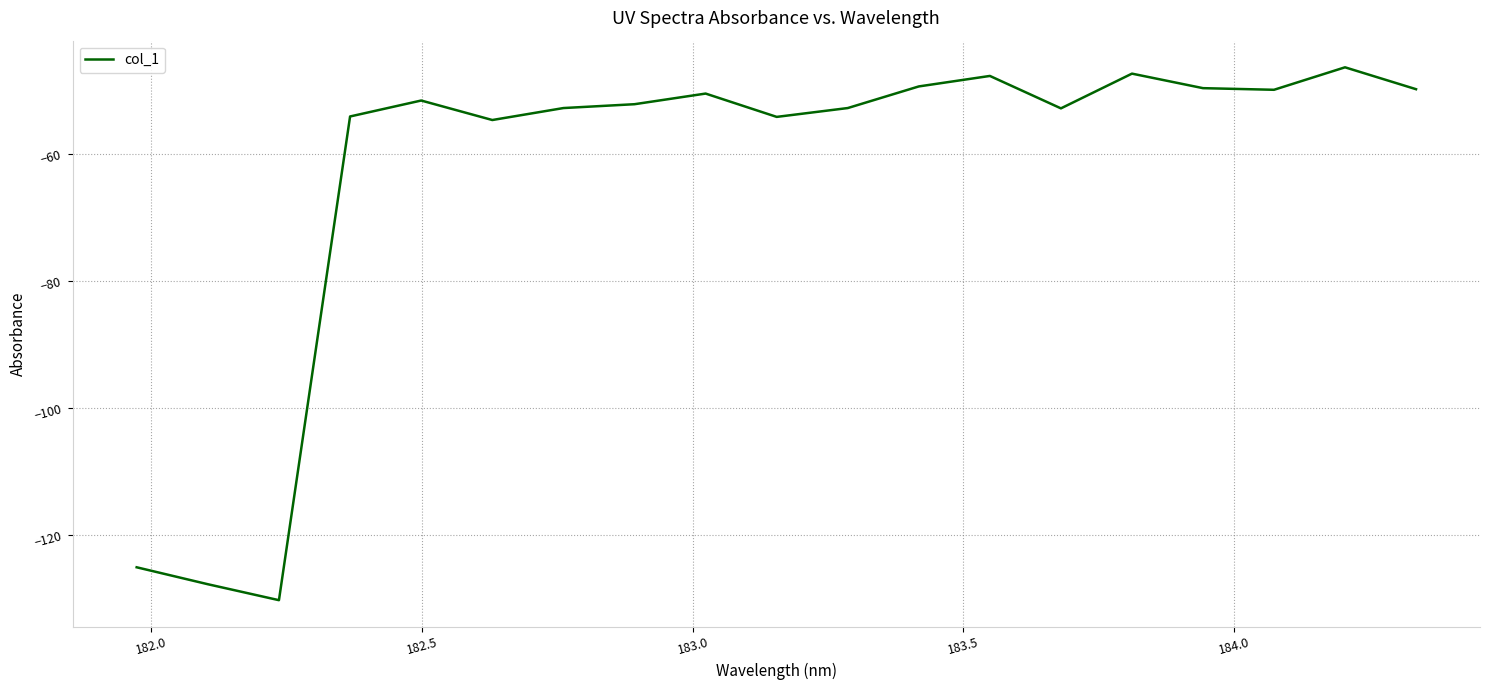

What is the greatest value displayed?

-46.3